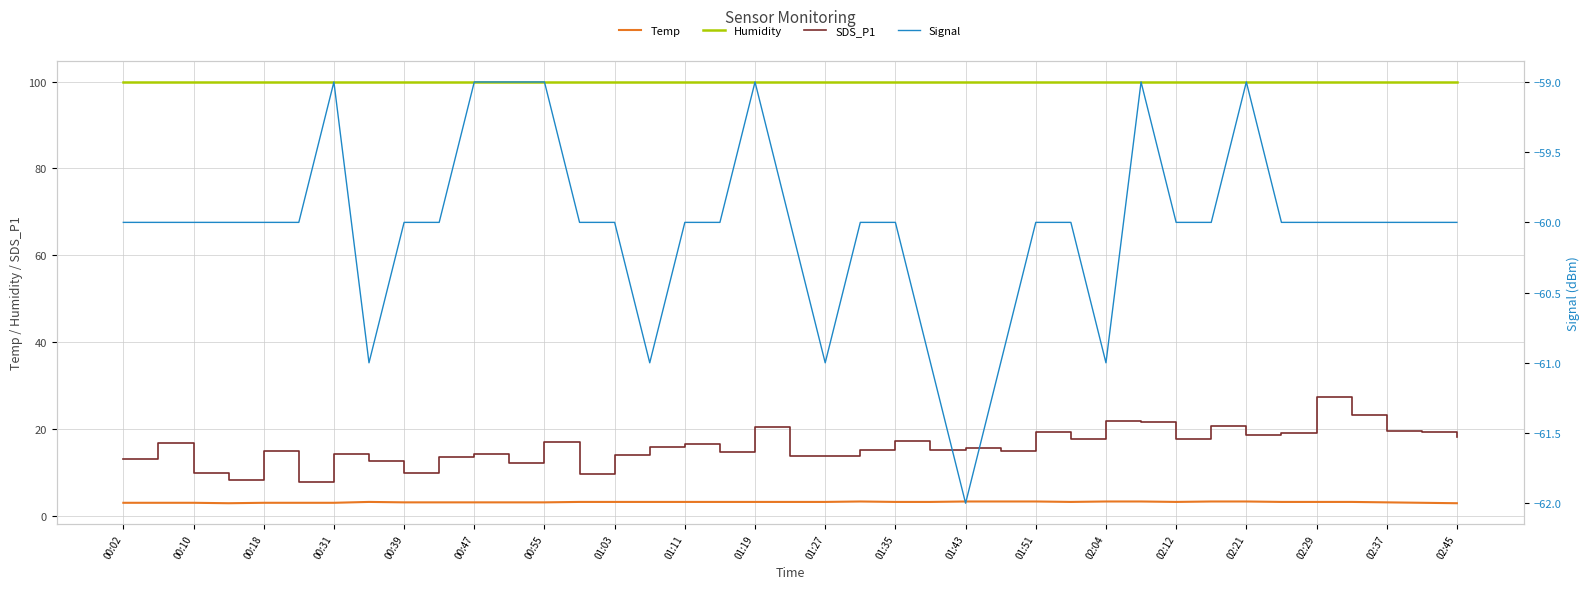

What is the spread (max minus min) of values at 29?

158.9